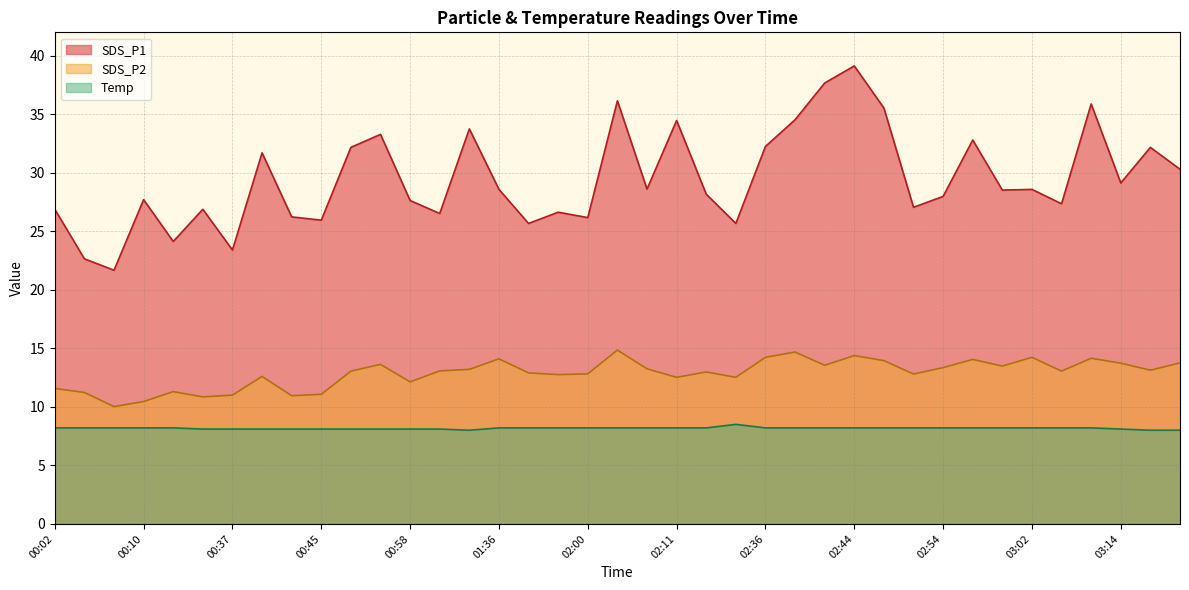

List the series in order of their overall mean, lowest first.

Temp, SDS_P2, SDS_P1